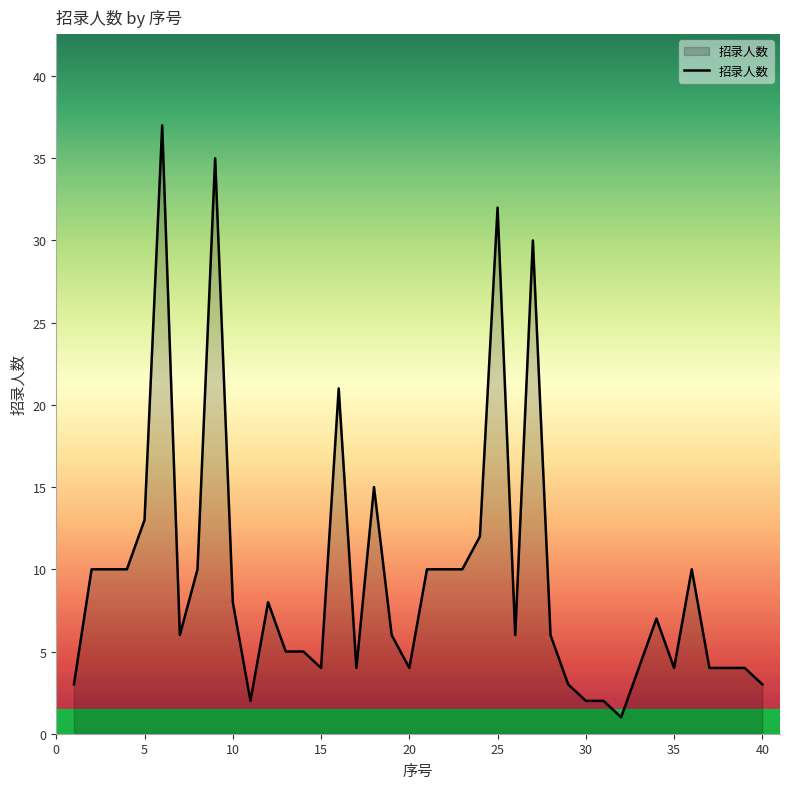

Is it true that the value at 15 is 2?

False